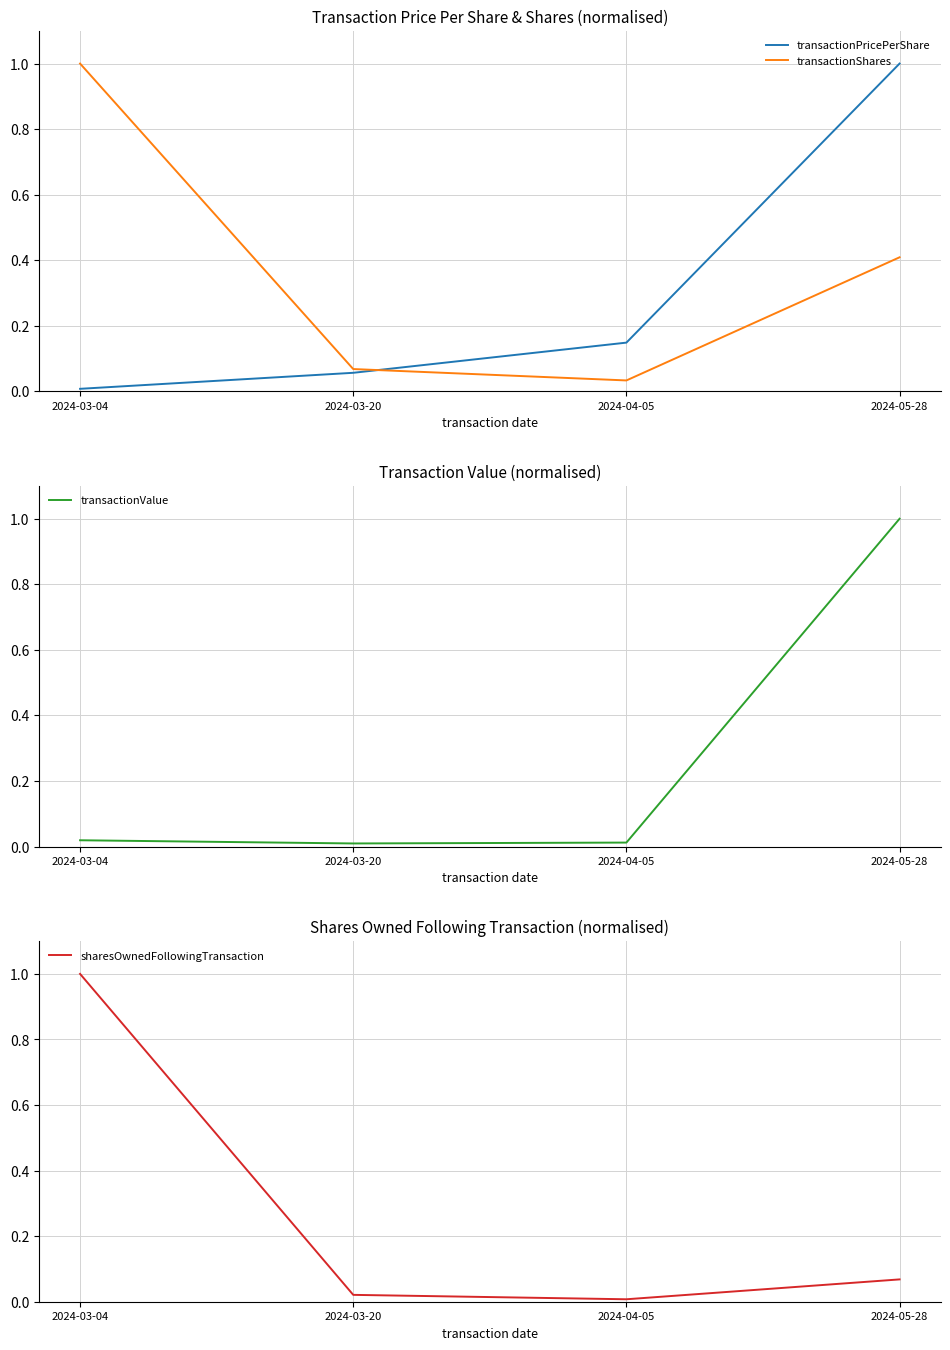

Is it true that transactionPricePerShare equals 0.3 at 2024-04-05?

False